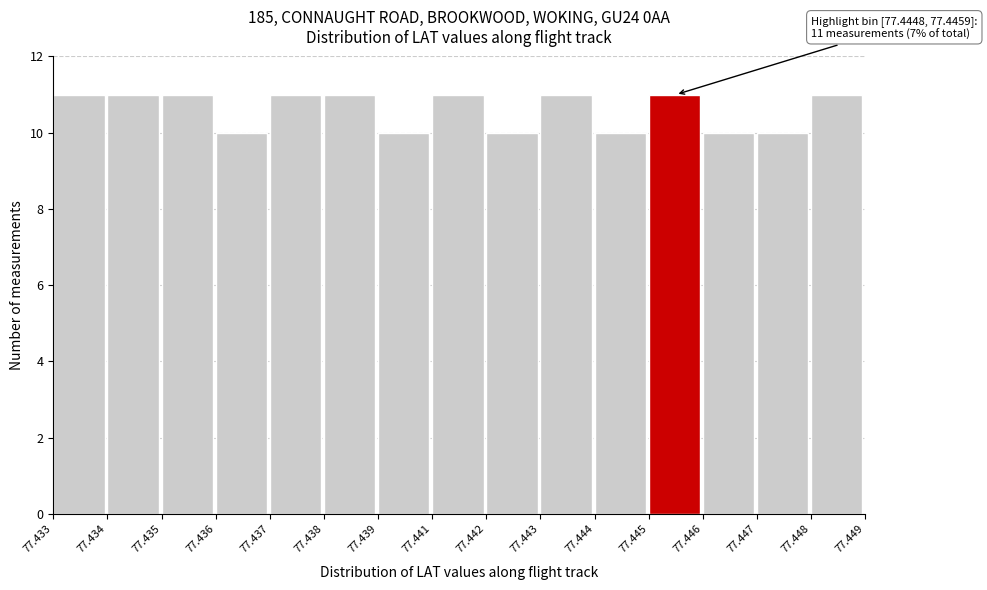

Reading right to left, extract all data points from this chart.

11	10	10	11	10	11	10	11	10	11	11	10	11	11	11